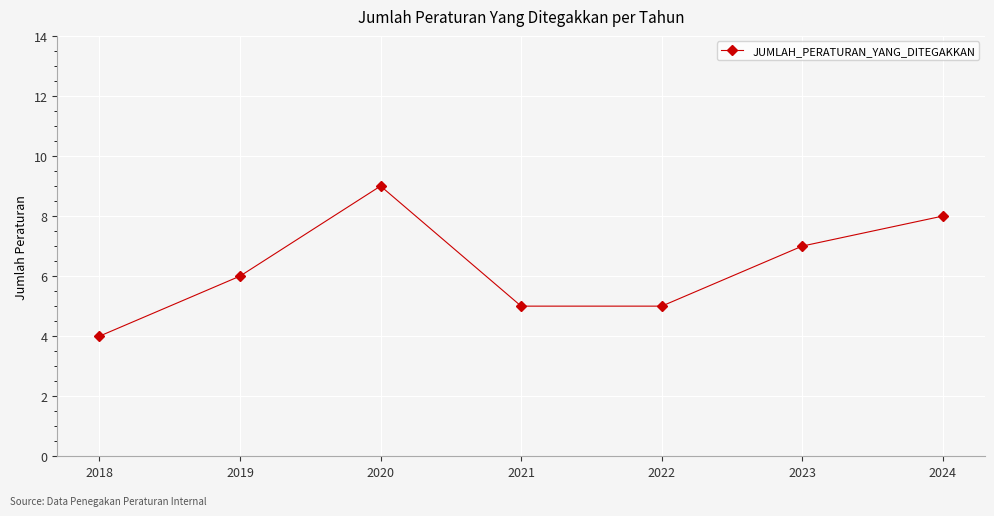

The chart shows a value of 12 at 2024. True or false?

False